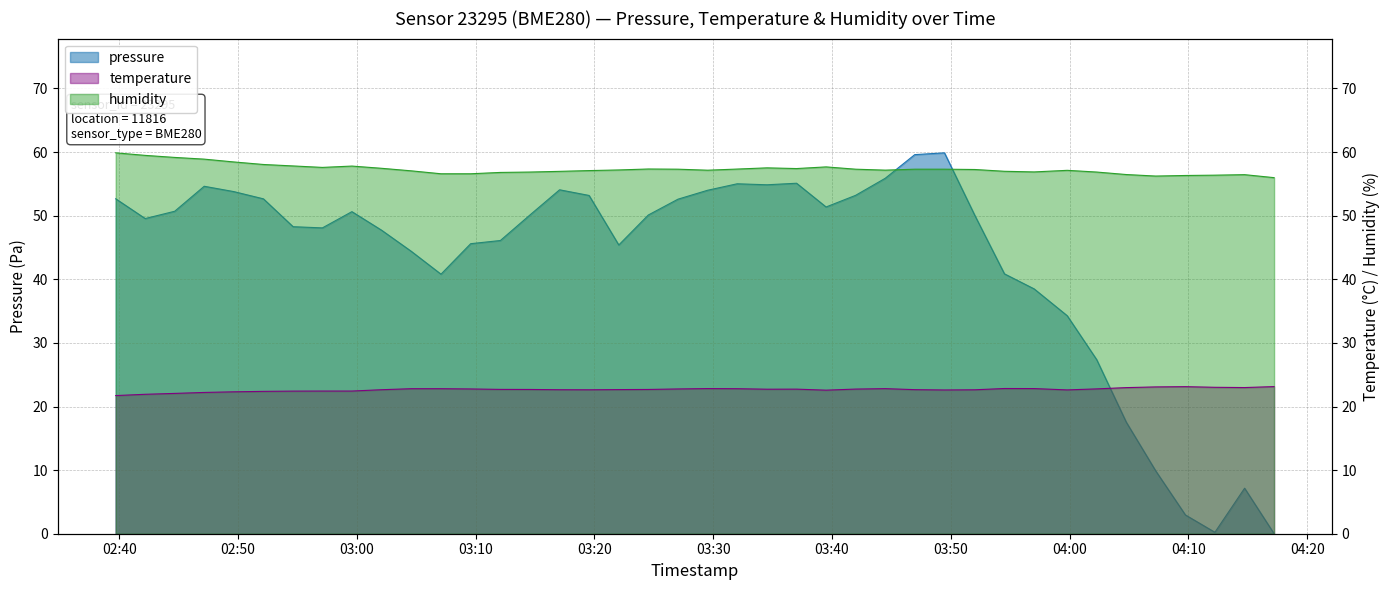

In pressure, how many points are lower than both neighbors (excluding endpoints)?

7